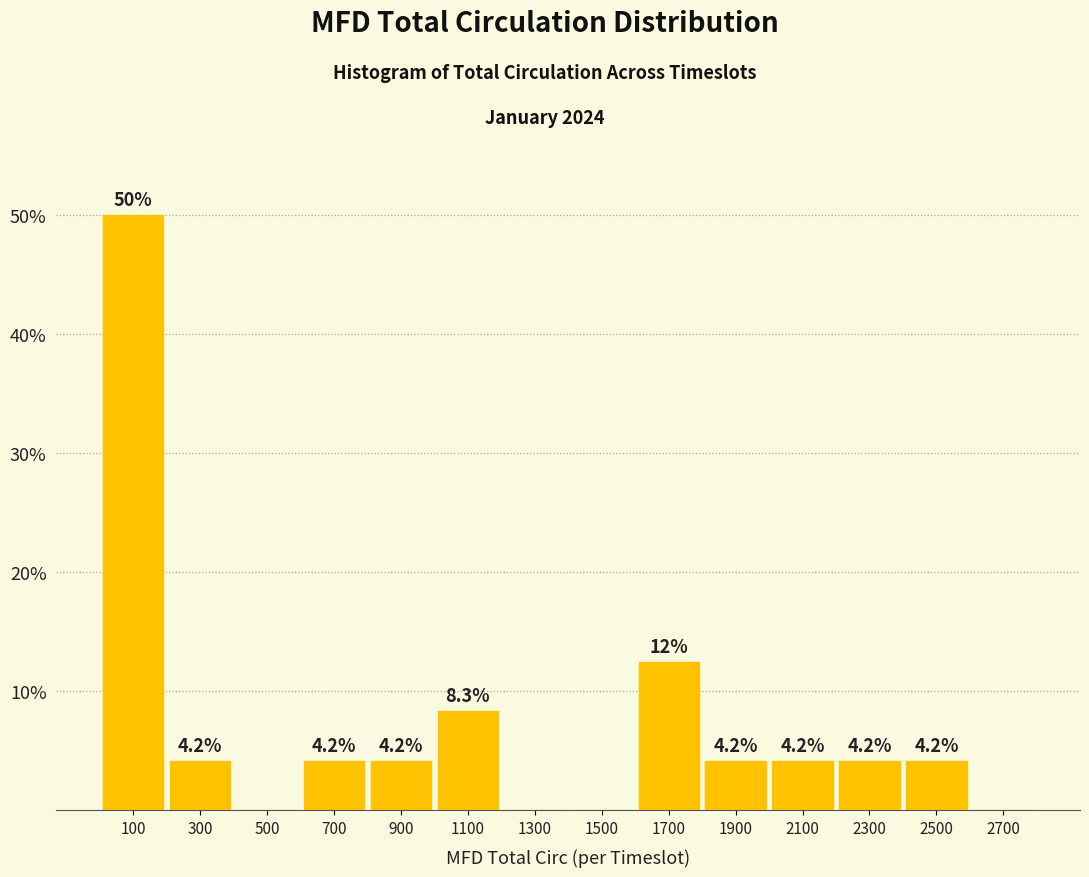

Which range on the x-axis has the tallest bar?

0 to 200